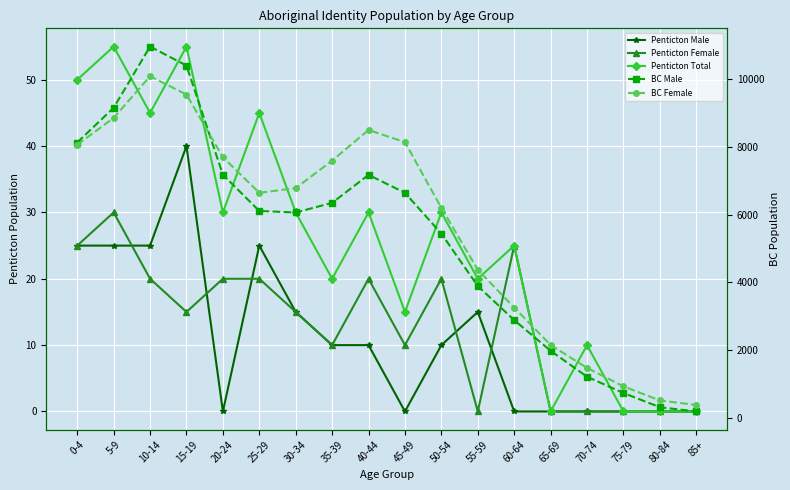

What is the value of the BC Female point at the 5th from the left?

7695